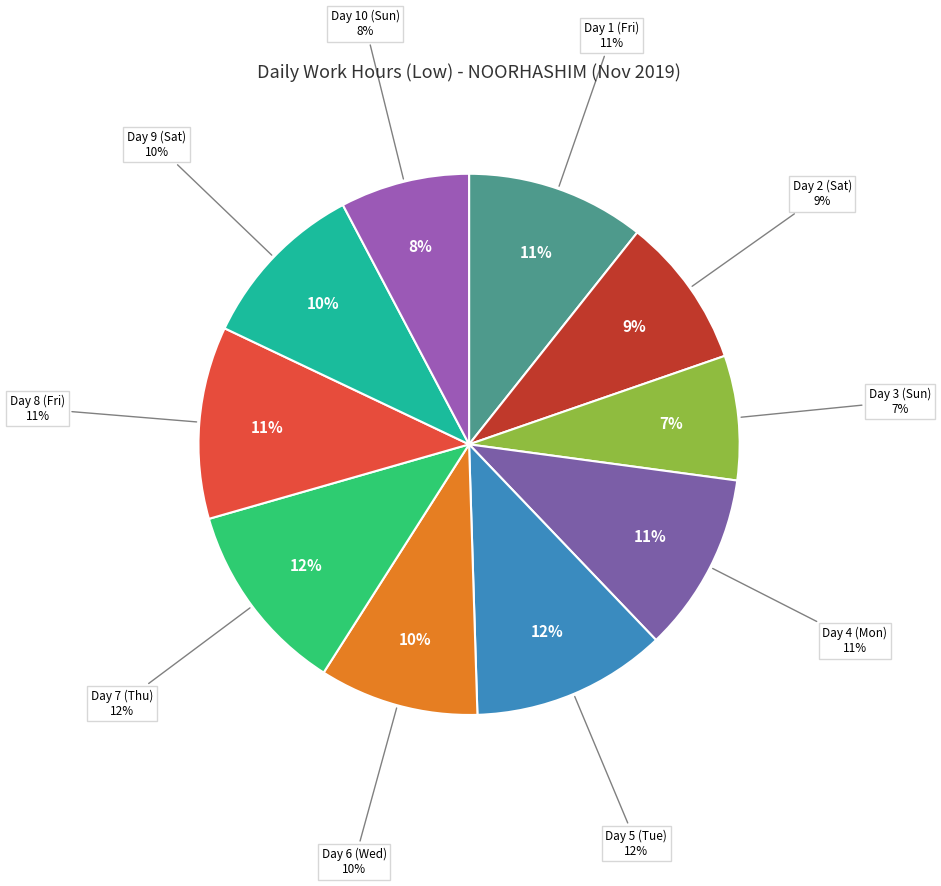

Does any single category account for the majority?

No